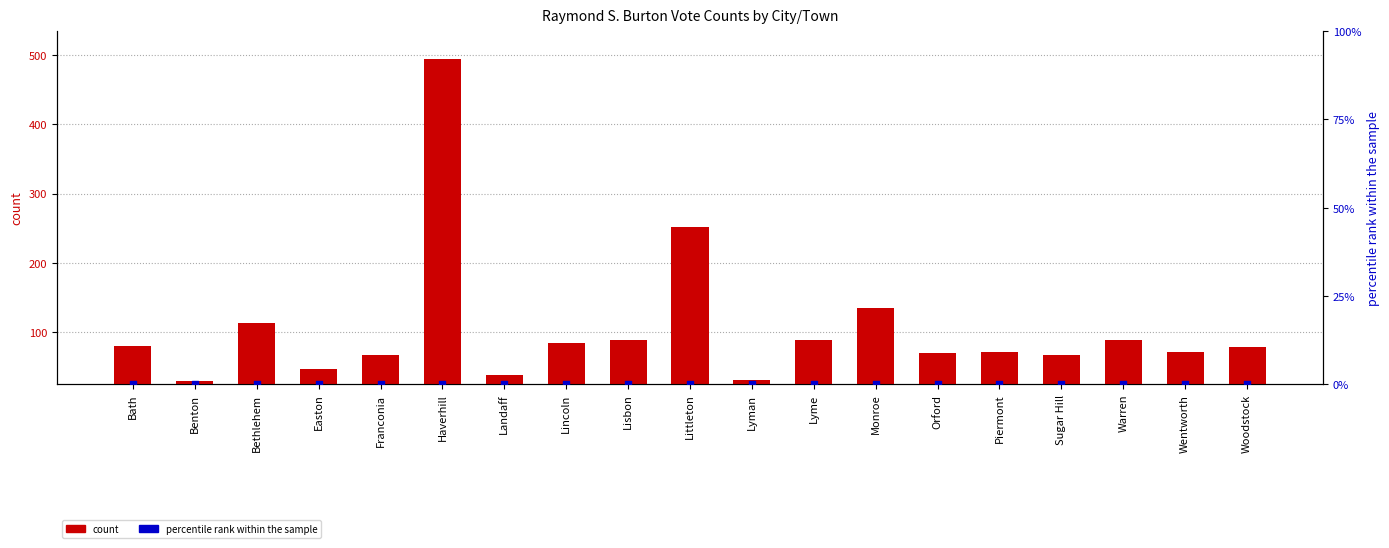

Which series contains the lowest Y value?

percentile rank within the sample